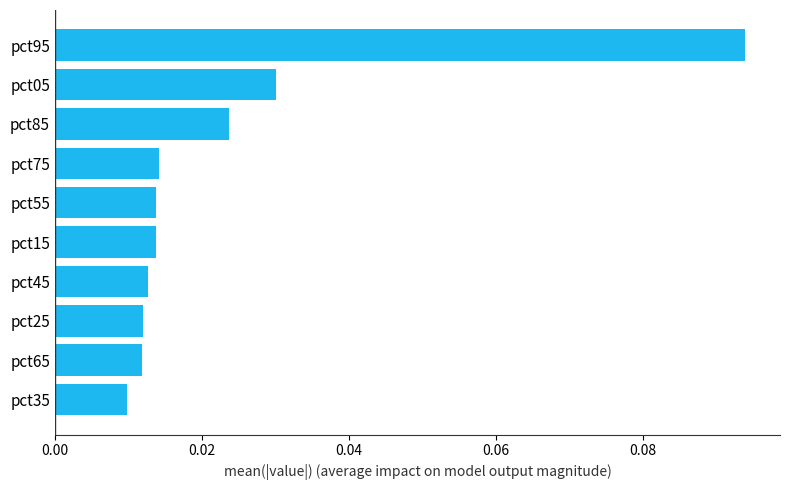

Which label corresponds to the largest value in the chart?

pct95